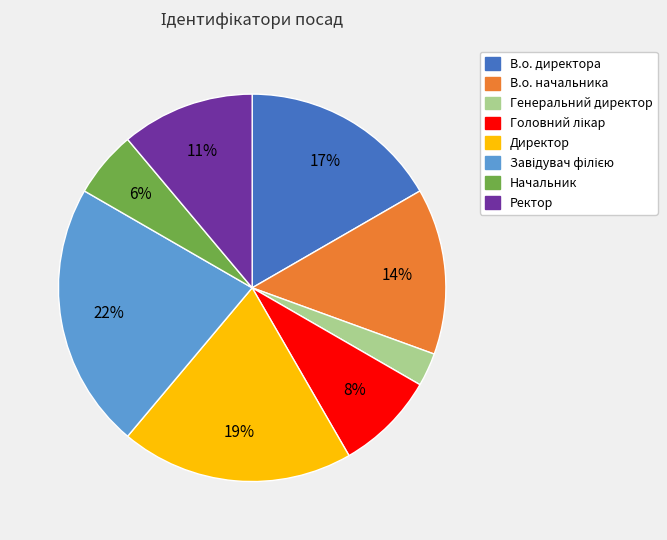

To the nearest percent, what is the combined percentage of Ректор and В.о. директора?

28%